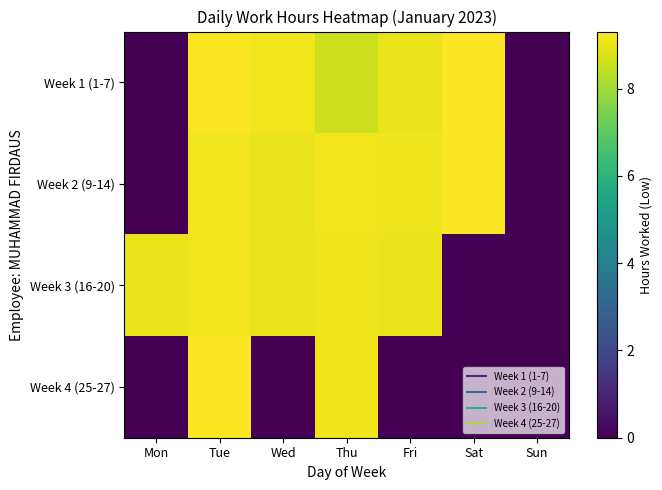

Reading right to left, what are all the values shown in this chart?

Week 1 (1-7): Sun=0.0	Sat=9.3	Fri=9.0	Thu=8.6	Wed=9.1	Tue=9.2	Mon=0.0
Week 2 (9-14): Sun=0.0	Sat=9.3	Fri=9.1	Thu=9.1	Wed=9.0	Tue=9.1	Mon=0.0
Week 3 (16-20): Sun=0.0	Sat=0.0	Fri=9.0	Thu=9.1	Wed=9.0	Tue=9.1	Mon=9.0
Week 4 (25-27): Sun=0.0	Sat=0.0	Fri=0.0	Thu=9.1	Wed=0.0	Tue=9.2	Mon=0.0